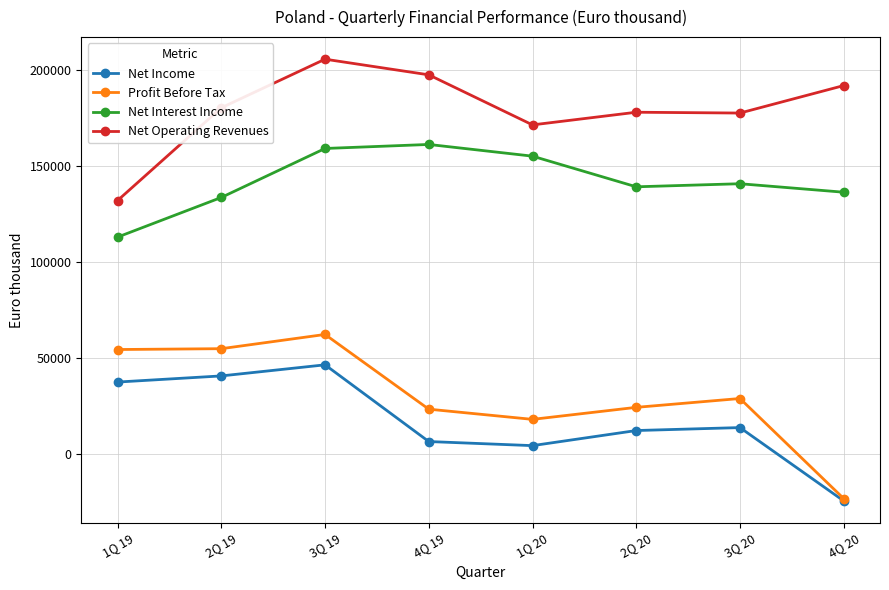

Rank the series by their maximum value, from lowest to highest.

Net Income, Profit Before Tax, Net Interest Income, Net Operating Revenues